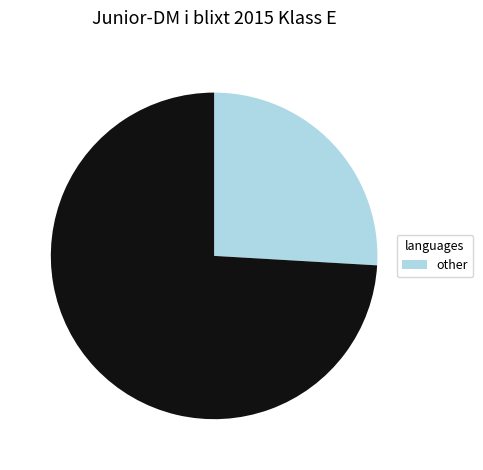

Is there any slice that represents more than half of the pie?

Yes